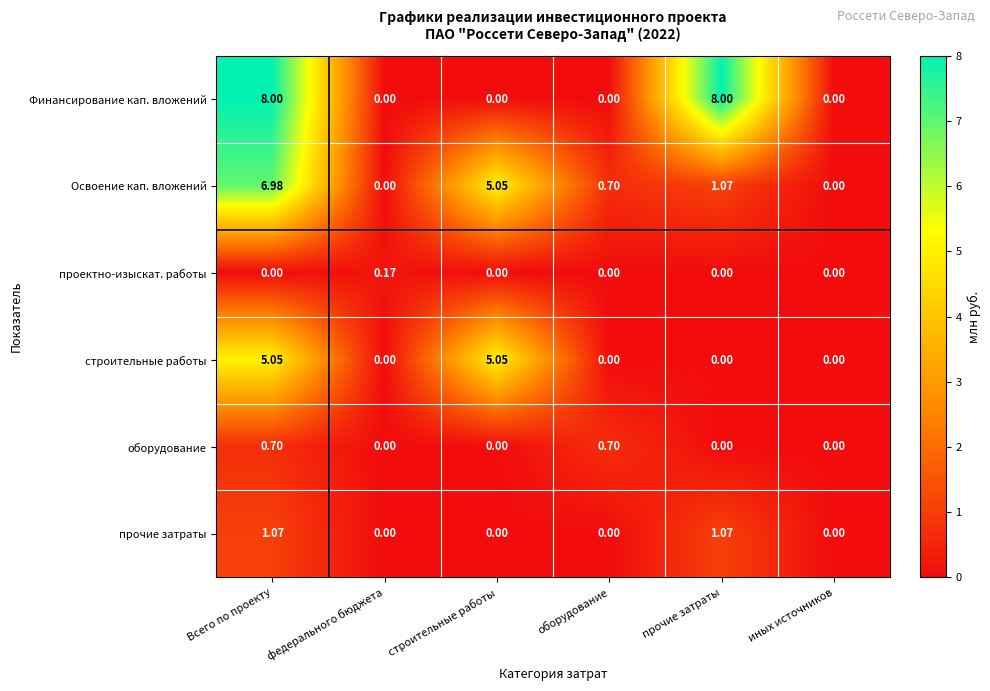

At how many categories does at least one series exceed 3?

3